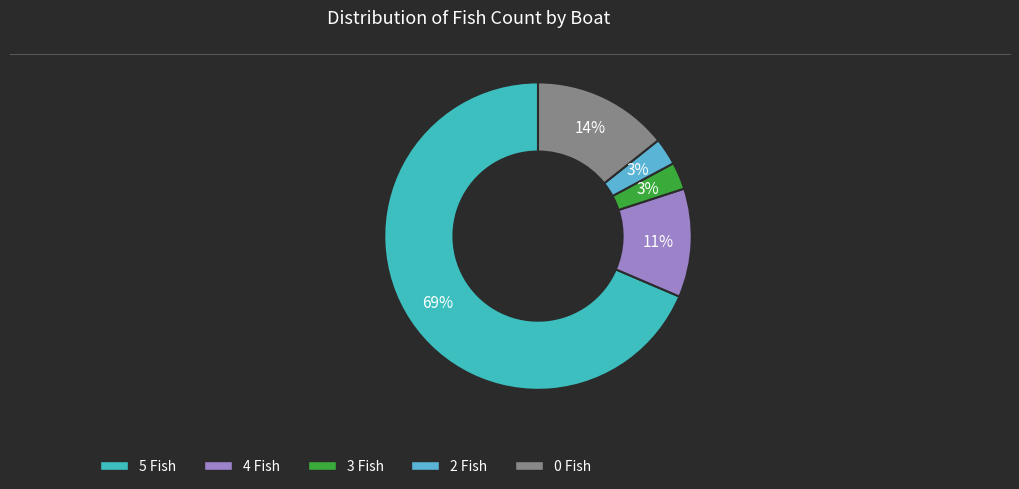

Which category has the smallest portion of the pie?

3 Fish